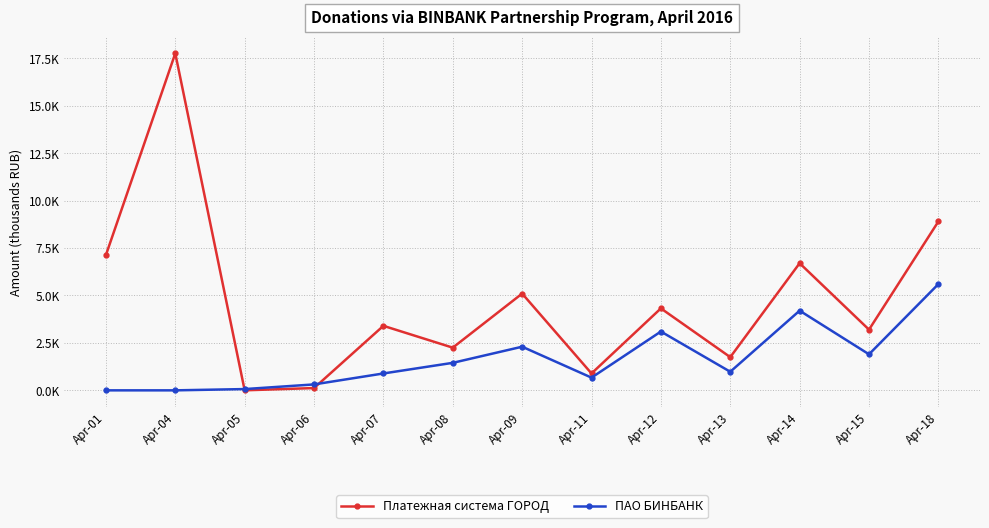

Which series has the largest range (max minus min)?

Платежная система ГОРОД